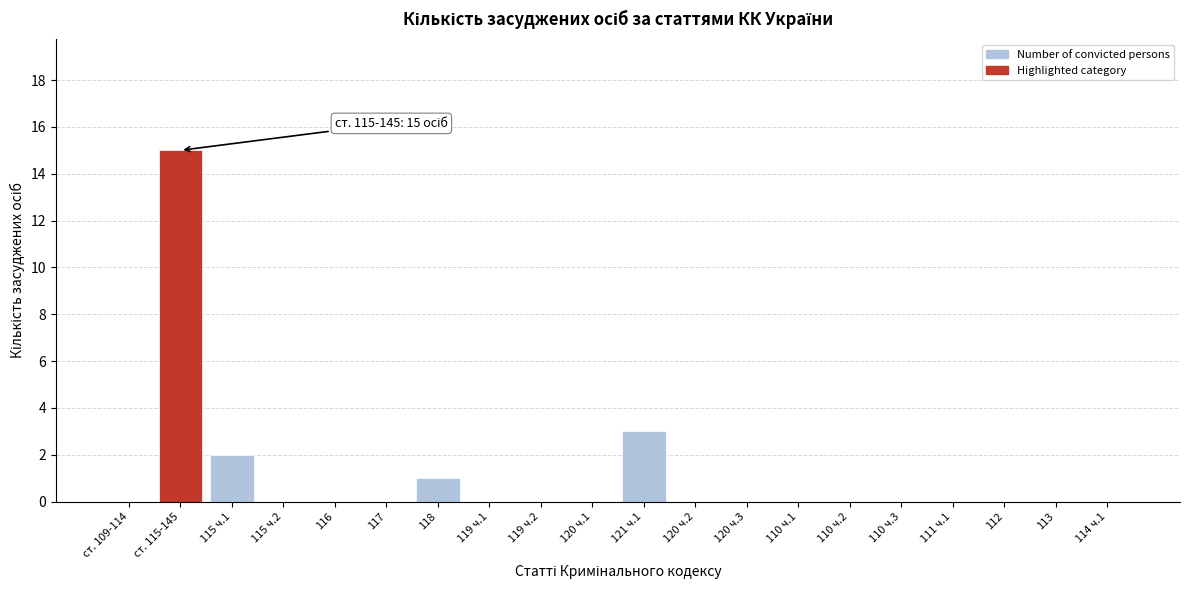

Reading right to left, list all the values displayed in this chart.

114 ч.1=0	113=0	112=0	111 ч.1=0	110 ч.3=0	110 ч.2=0	110 ч.1=0	120 ч.3=0	120 ч.2=0	121 ч.1=3	120 ч.1=0	119 ч.2=0	119 ч.1=0	118=1	117=0	116=0	115 ч.2=0	115 ч.1=2	ст. 115-145=15	ст. 109-114=0